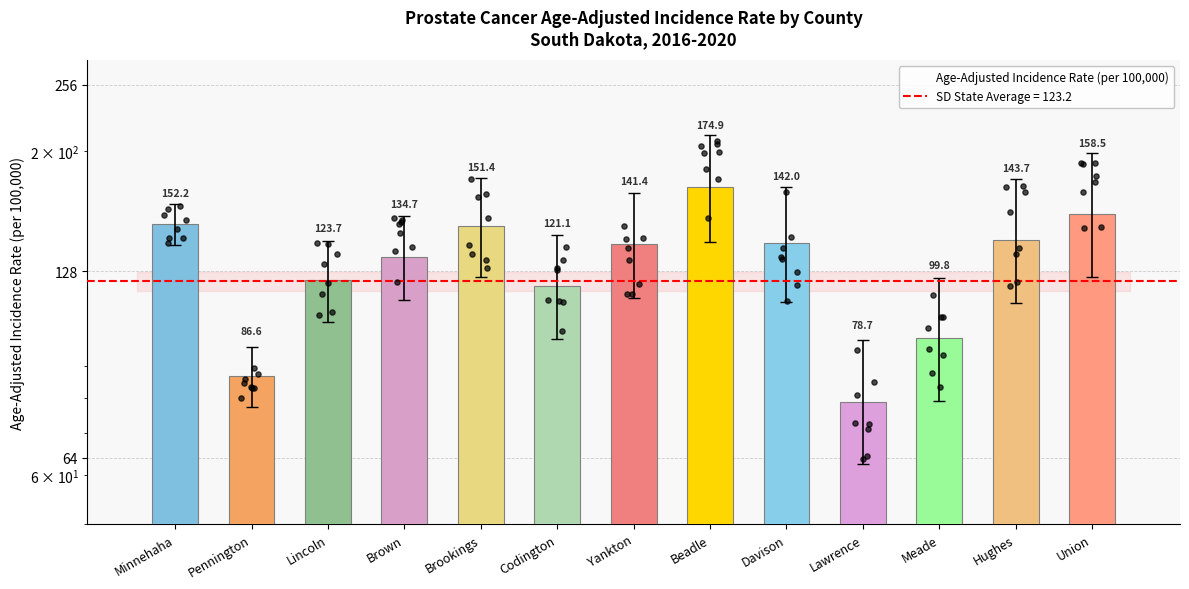

Between Lincoln and Pennington, which is larger?

Lincoln